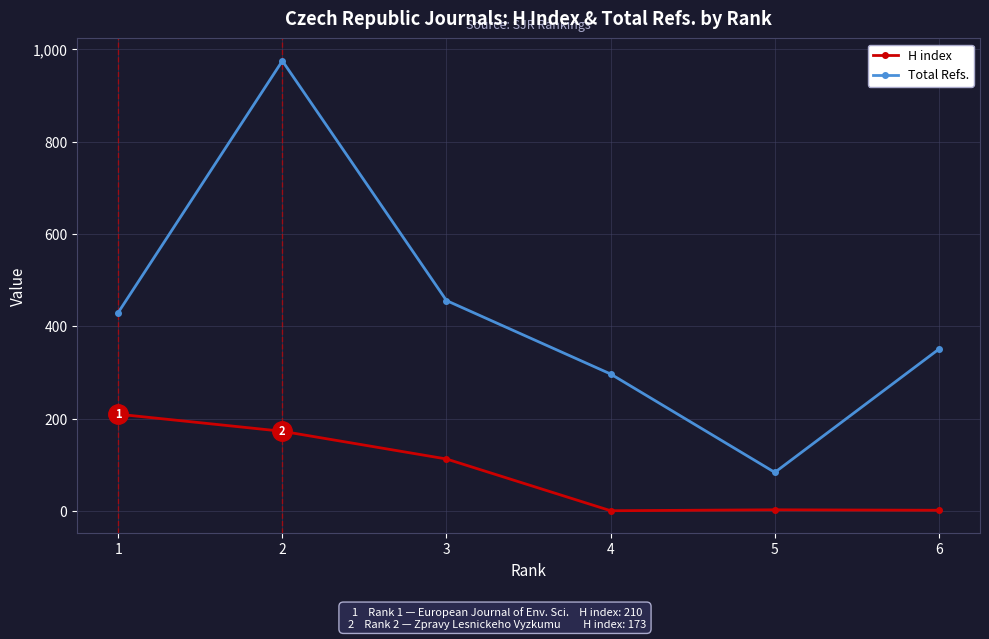

What is the average value of the H index series?

84